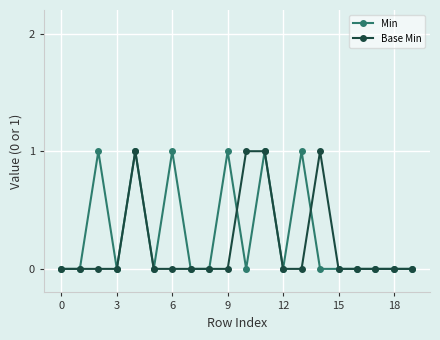

List the series in order of their overall mean, lowest first.

Base Min, Min